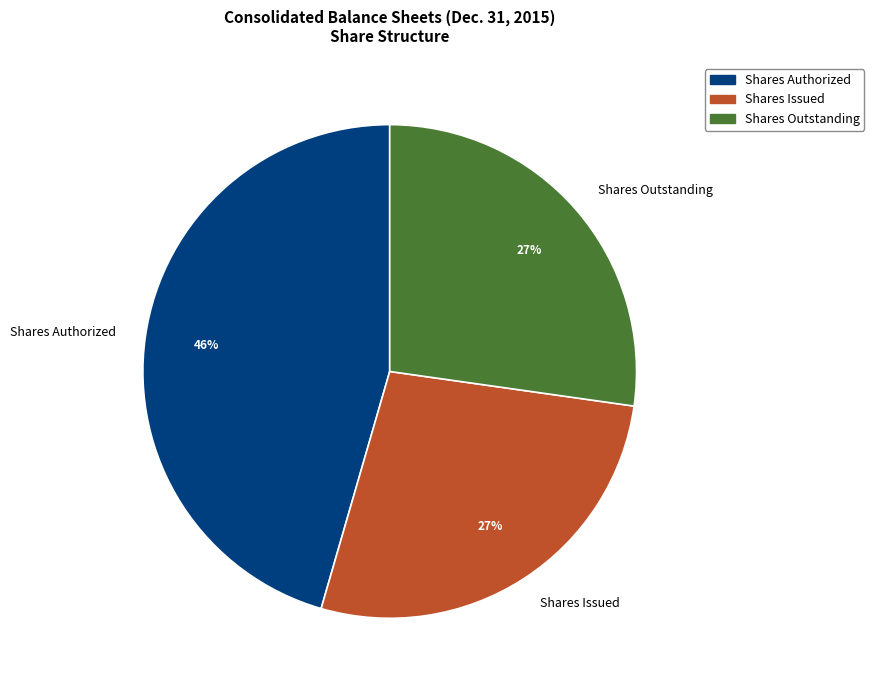

What is the ratio of the value at Shares Authorized to the value at Shares Outstanding?

1.7